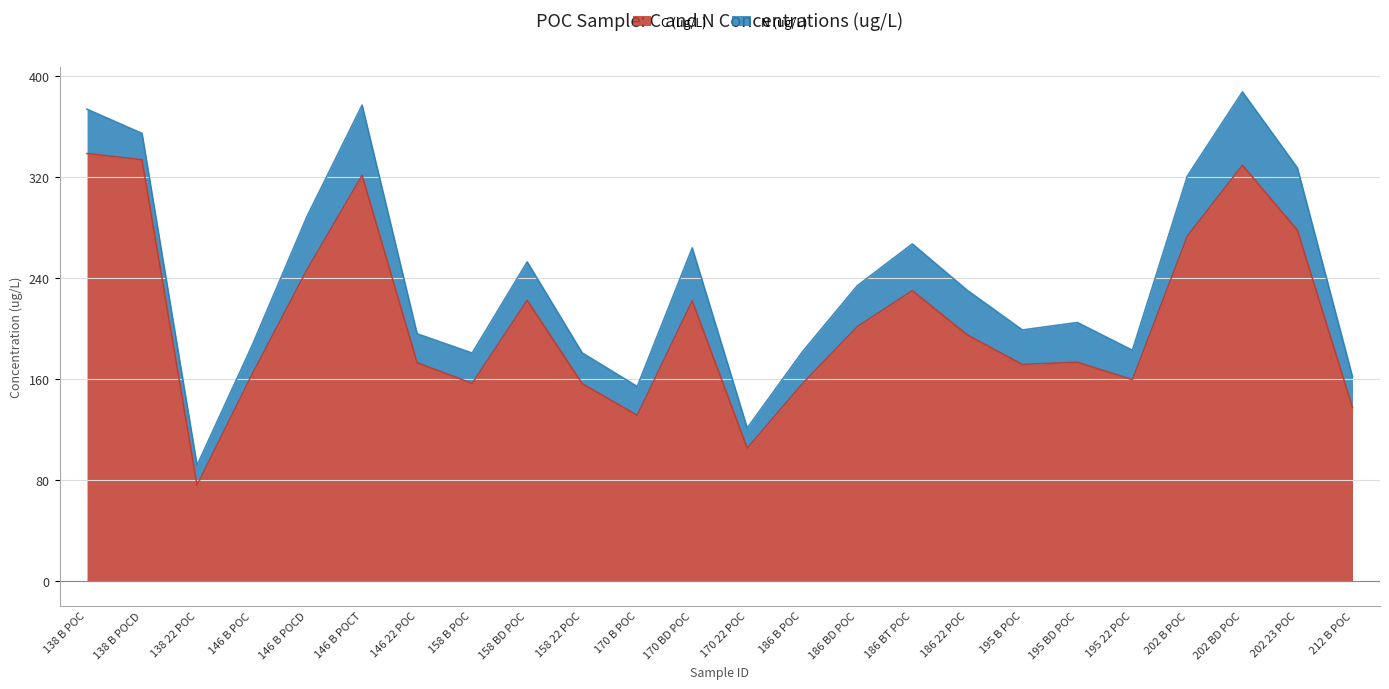

Reading left to right, what are all the values shown in this chart?

338.5	333.6	76.0	163.7	246.7	321.3	172.9	156.5	222.3	156.4	131.3	221.9	105.3	156.2	201.4	230.0	194.9	171.6	173.3	159.5	273.2	329.2	277.8	137.6